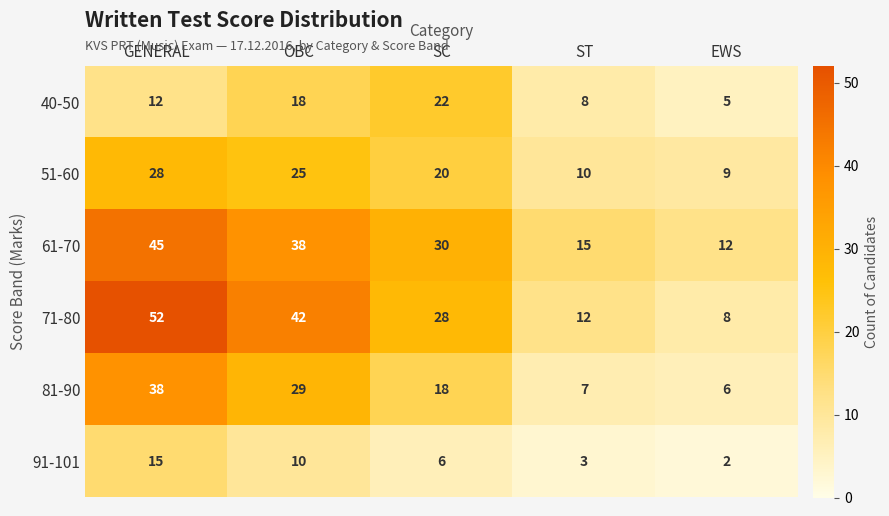

Where does the 81-90 series first go above 18?

GENERAL